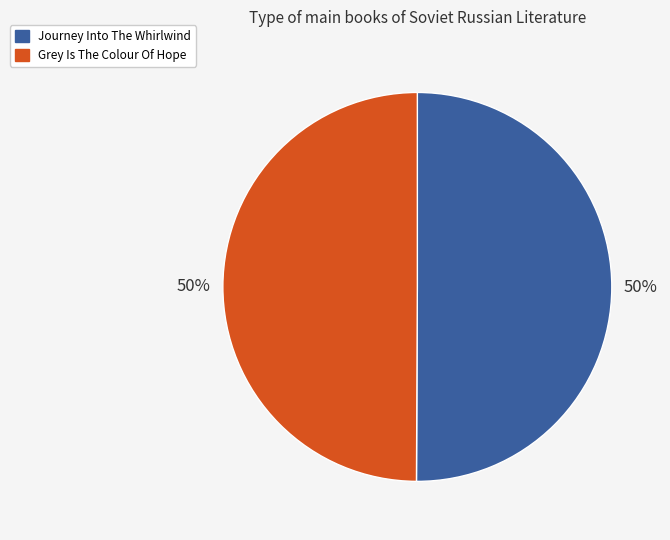

Is it true that Grey Is The Colour Of Hope is 50% of the pie?

True